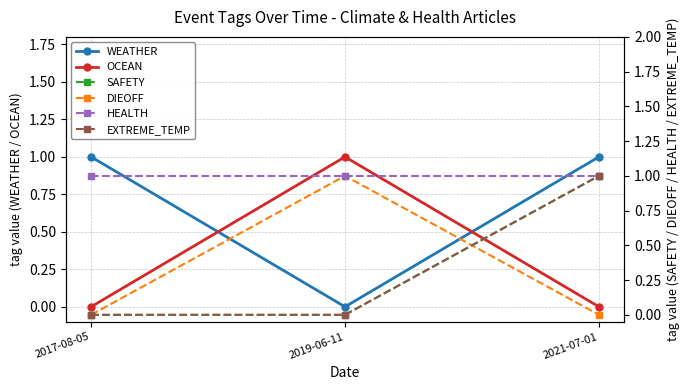

At which category is the sum across all series the highest?

2021-07-01